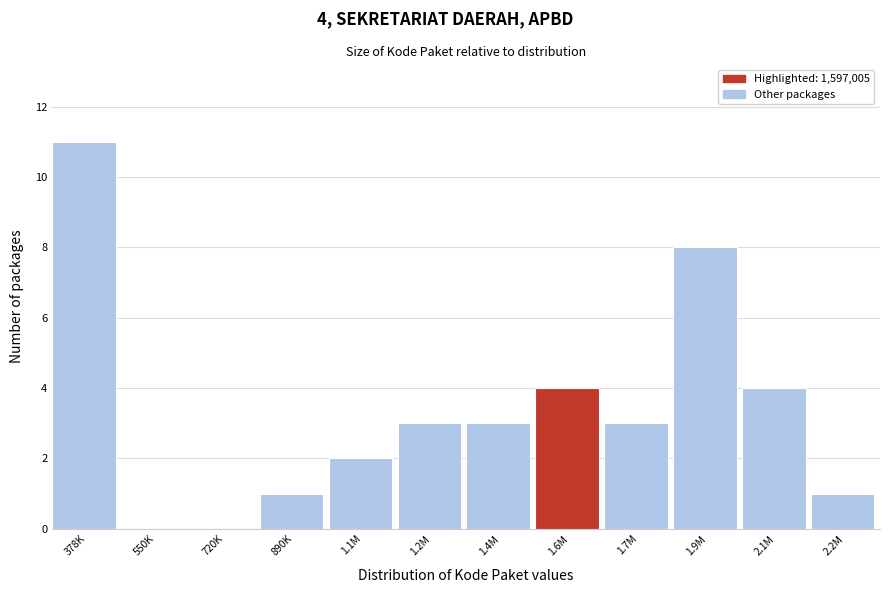

Reading left to right, what are all the values shown in this chart?

378K=11	550K=0	720K=0	890K=1	1.1M=2	1.2M=3	1.4M=3	1.6M=4	1.7M=3	1.9M=8	2.1M=4	2.2M=1